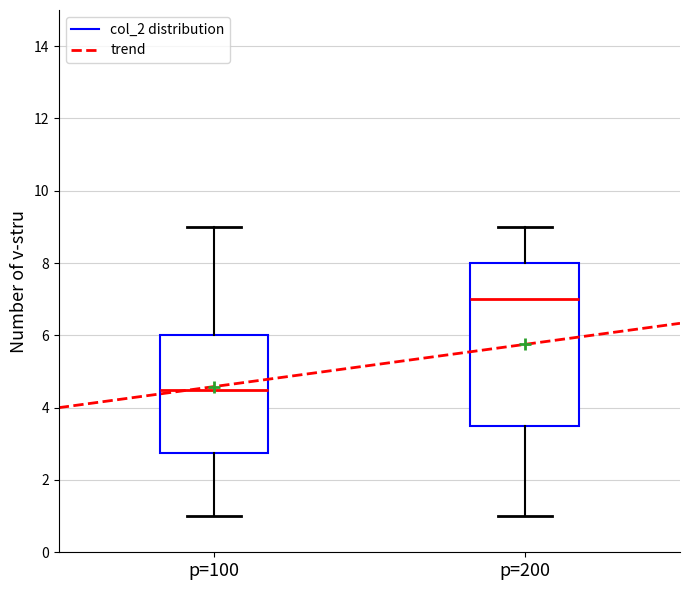

Reading left to right, read every box against the y-axis: the position of its median line, the range the box covers, and the ends of its whiskers. The values are not printed on the chart, so give them approximately, as read against the axis.

p=100: median 4.6, box 2.8 to 6.0, whiskers 1.0 to 9.0
p=200: median 7.0, box 3.6 to 8.0, whiskers 1.0 to 9.0